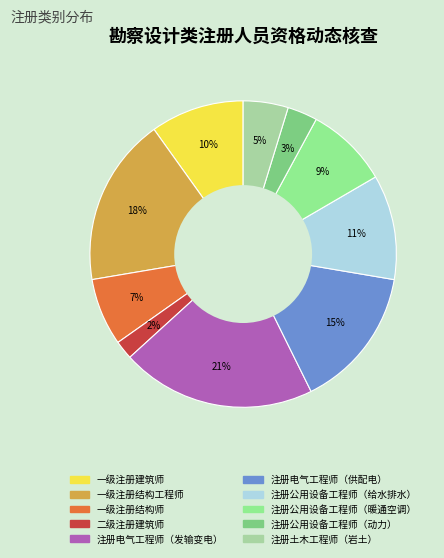

What percentage is the 注册土木工程师（岩土） slice, to the nearest percent?

5%